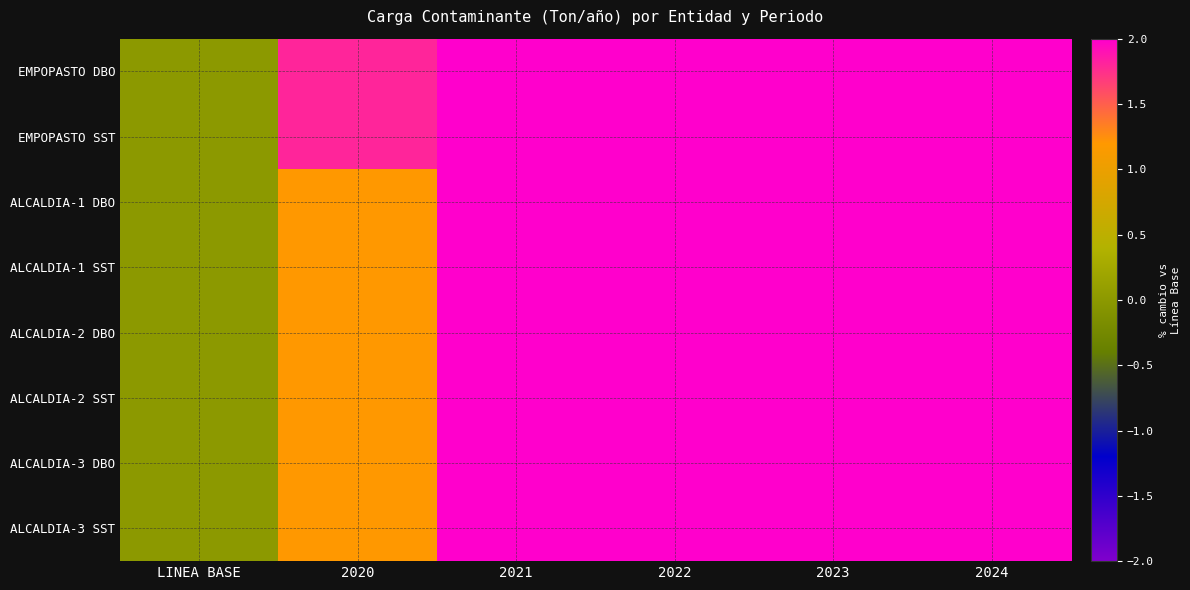

Rank the series at 2024 from highest to lowest value.

EMPOPASTO SST, EMPOPASTO DBO, ALCALDIA-2 DBO, ALCALDIA-2 SST, ALCALDIA-1 DBO, ALCALDIA-1 SST, ALCALDIA-3 DBO, ALCALDIA-3 SST